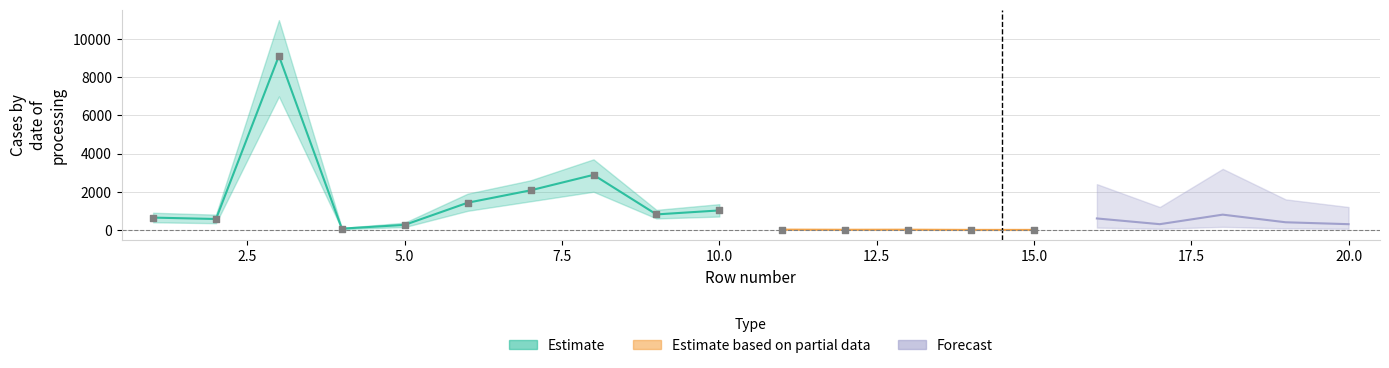

Which series reaches the maximum Y coordinate?

Estimate